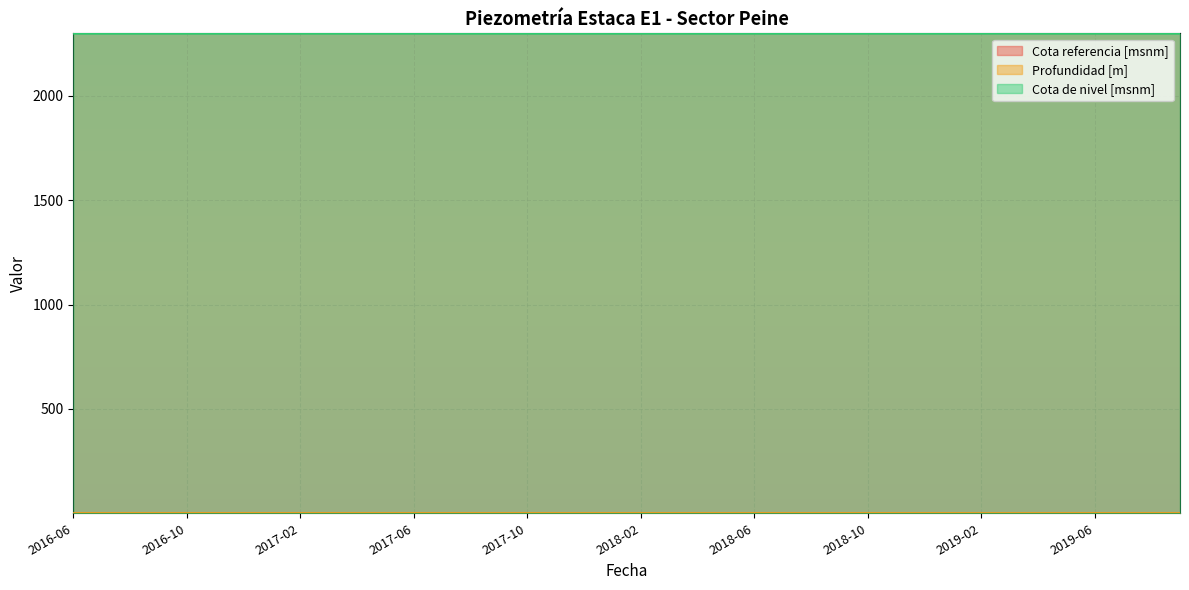

What is the smallest value displayed?

0.4